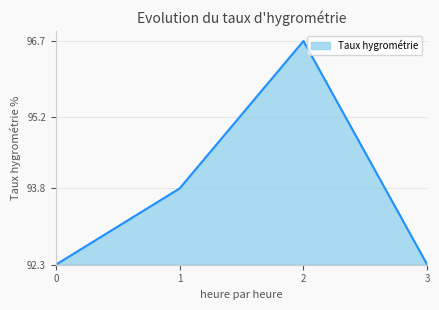

Does the chart have visible grid lines?

Yes